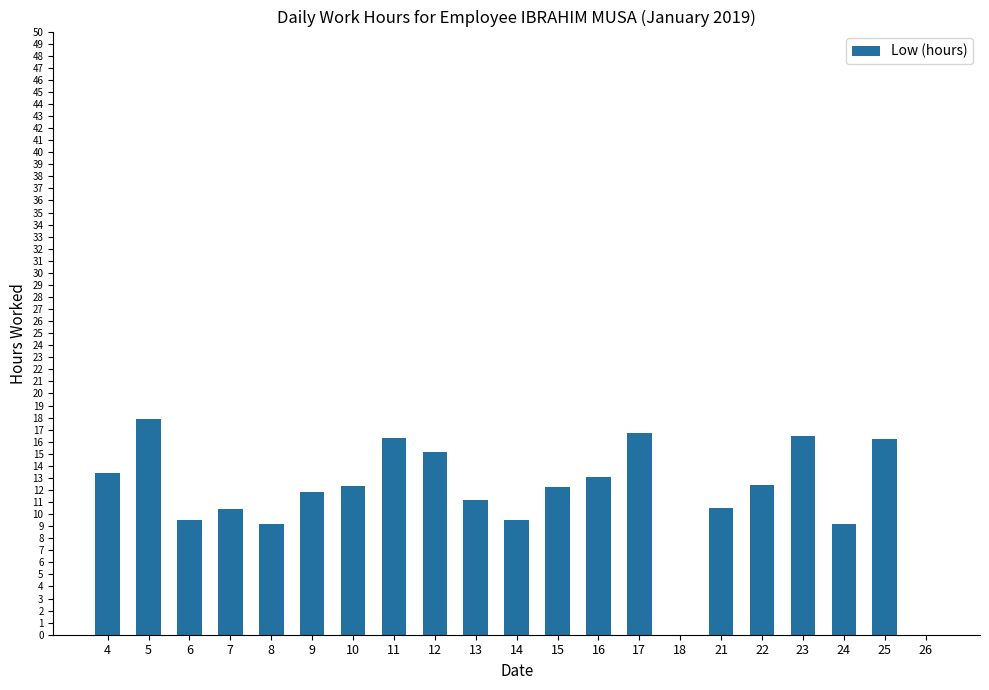

True or false: the data shows 11.2 at 13.

True